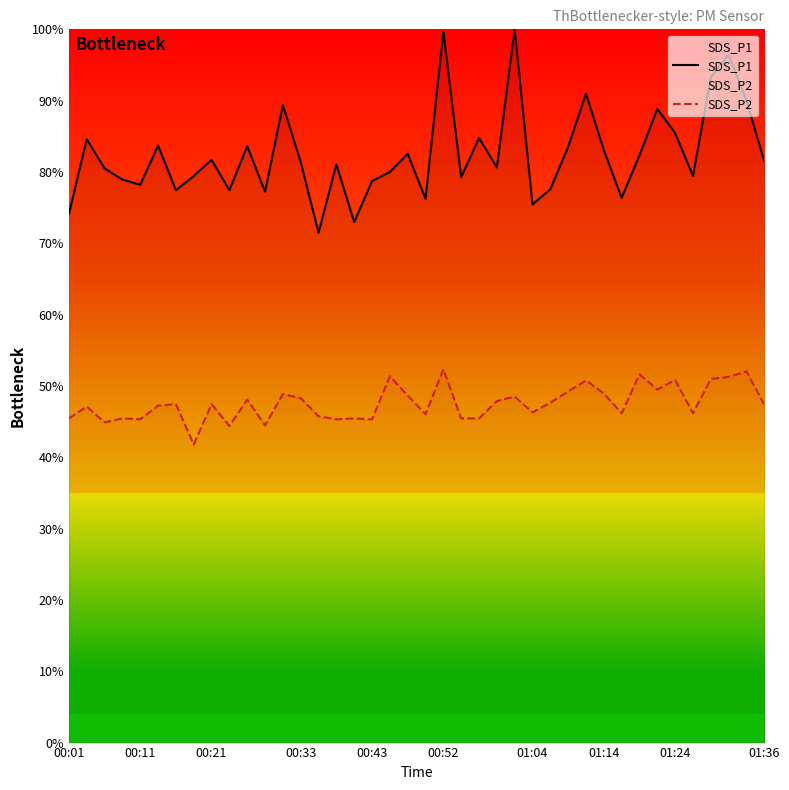

Rank the series by their average value, from lowest to highest.

SDS_P2, SDS_P1